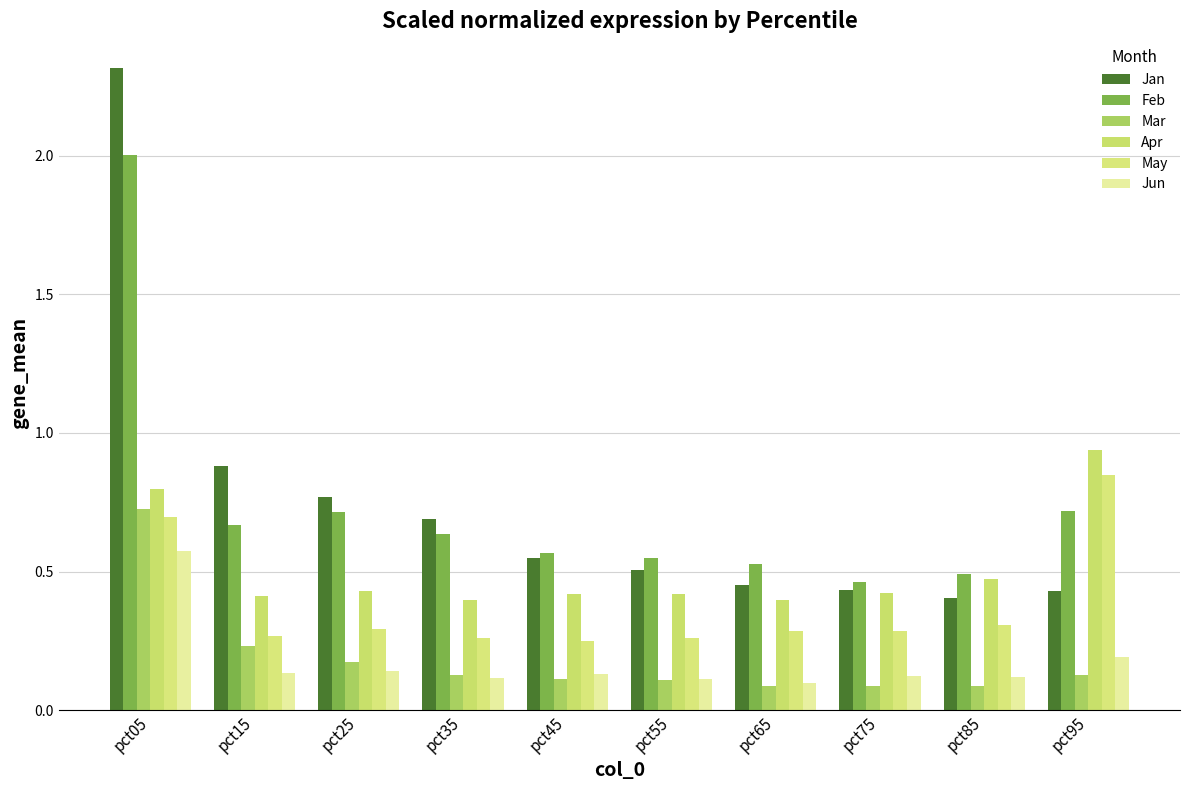

The value of Jun at pct45 is 0.1. True or false?

True